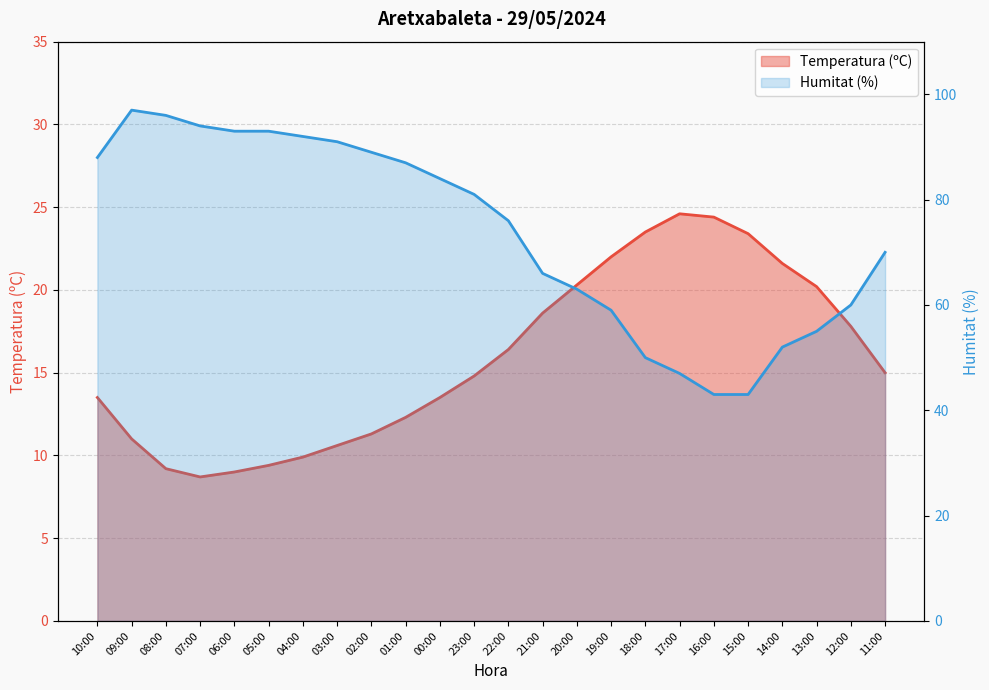

At how many categories does at least one series exceed 20?

24